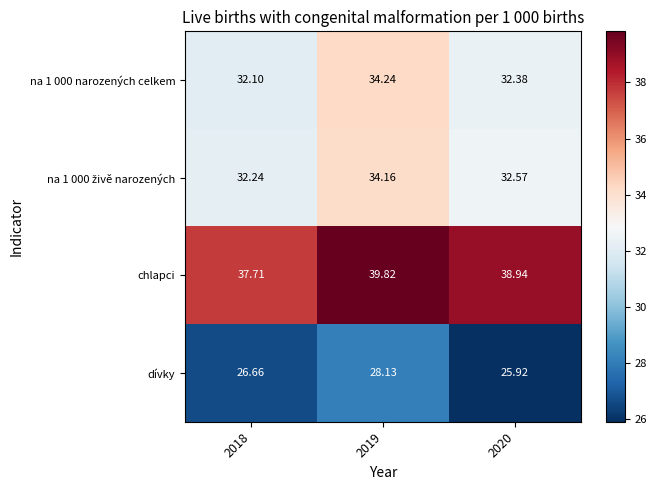

Is the value of na 1 000 narozených celkem at 2019 greater than the value of chlapci at 2020?

No